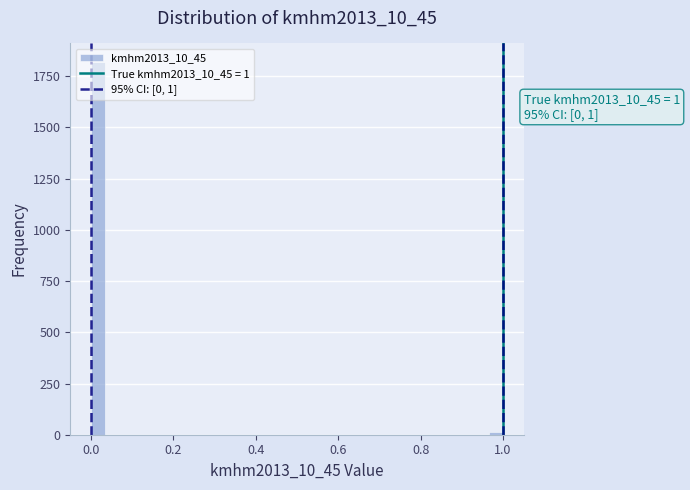

Around what value on the x-axis is the tallest bar? Give the approximate position of its centre, as read against the axis.

0.02